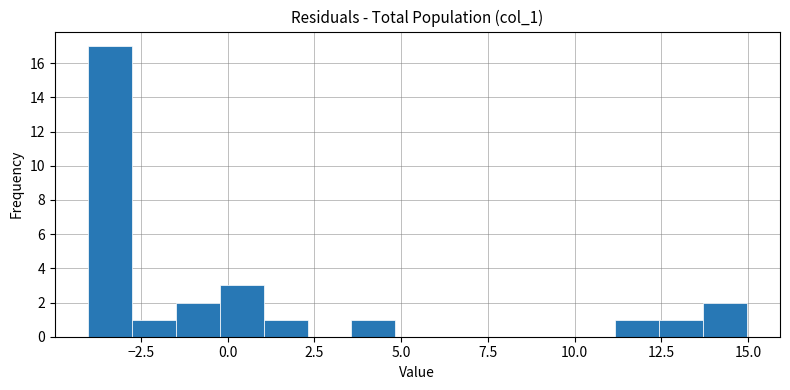

Around what value on the x-axis is the tallest bar? Give the approximate position of its centre, as read against the axis.

-3.5